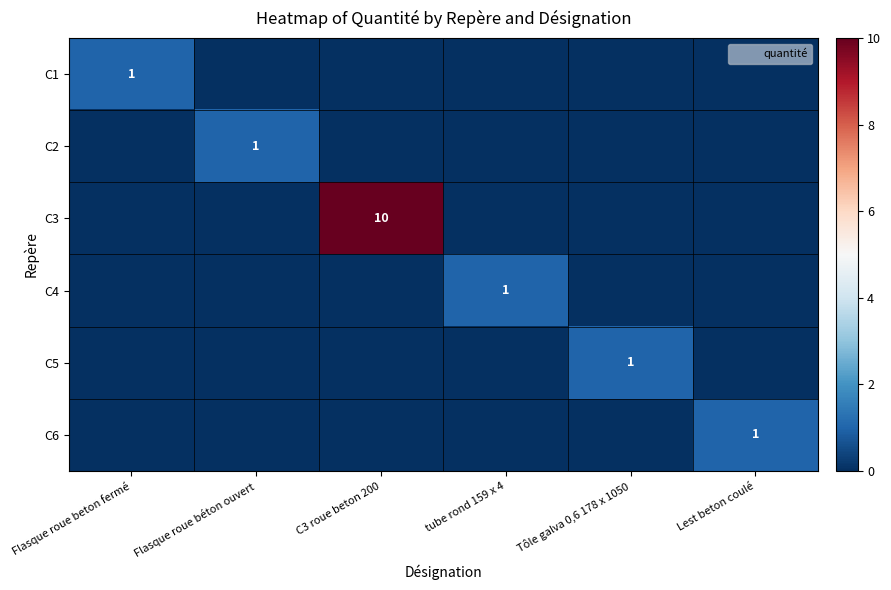

How many values in C3 are above zero?

1